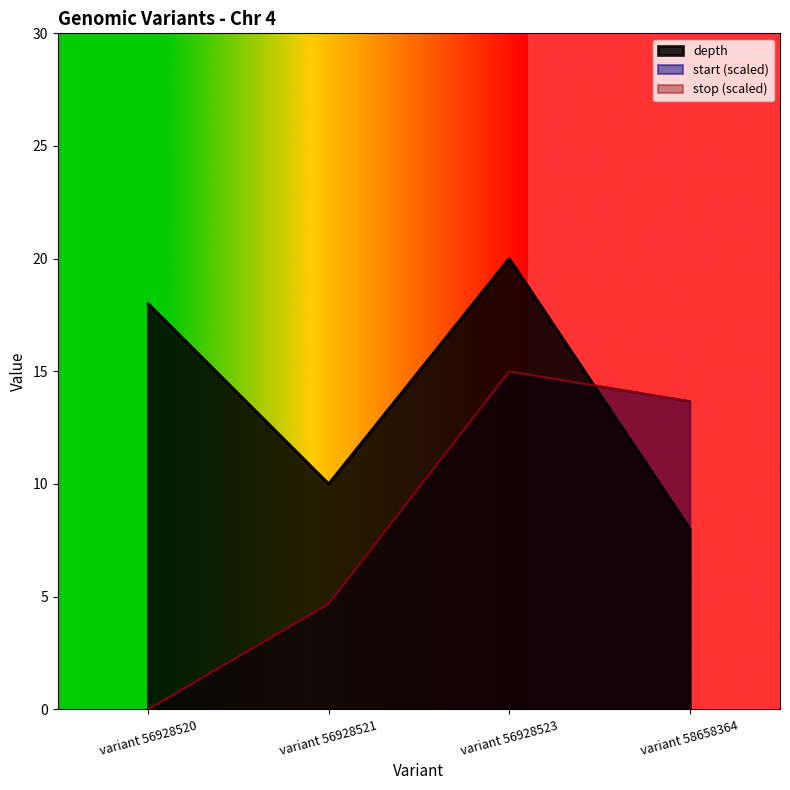

True or false: start has a value of 0.0 at variant 56928520.

True